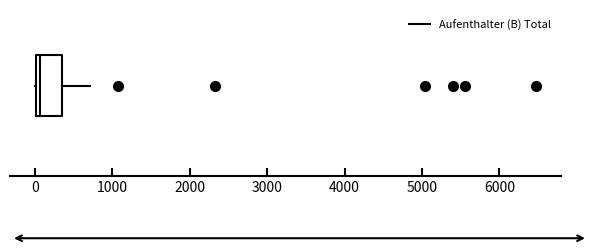

Transcribe this box plot: give where the median line is, the range the box spans, and where the two whiskers end, as read against the x-axis. The values are not printed on the chart, so give them approximately, as read against the axis.

median 100, box 0 to 300, whiskers 0 to 700